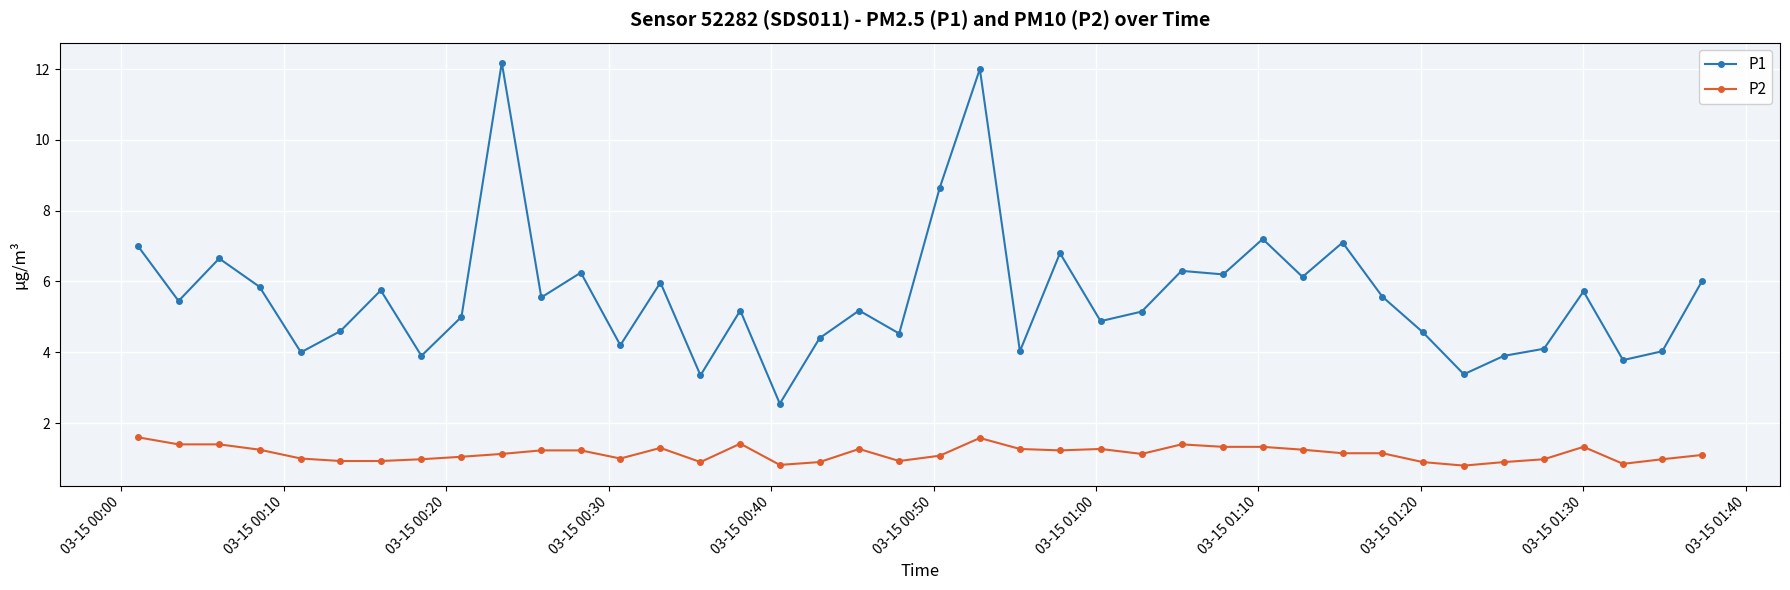

How many lines are shown in the chart?

2